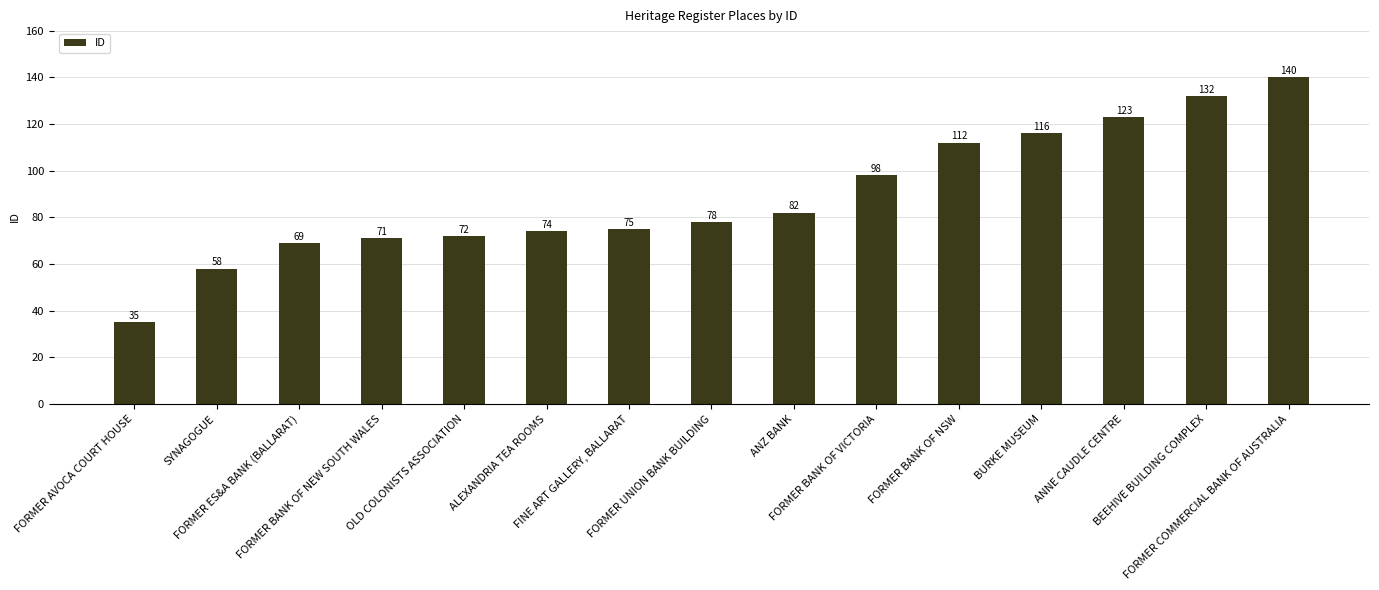

What is the ratio of the value at FORMER BANK OF NEW SOUTH WALES to the value at BURKE MUSEUM?

0.6